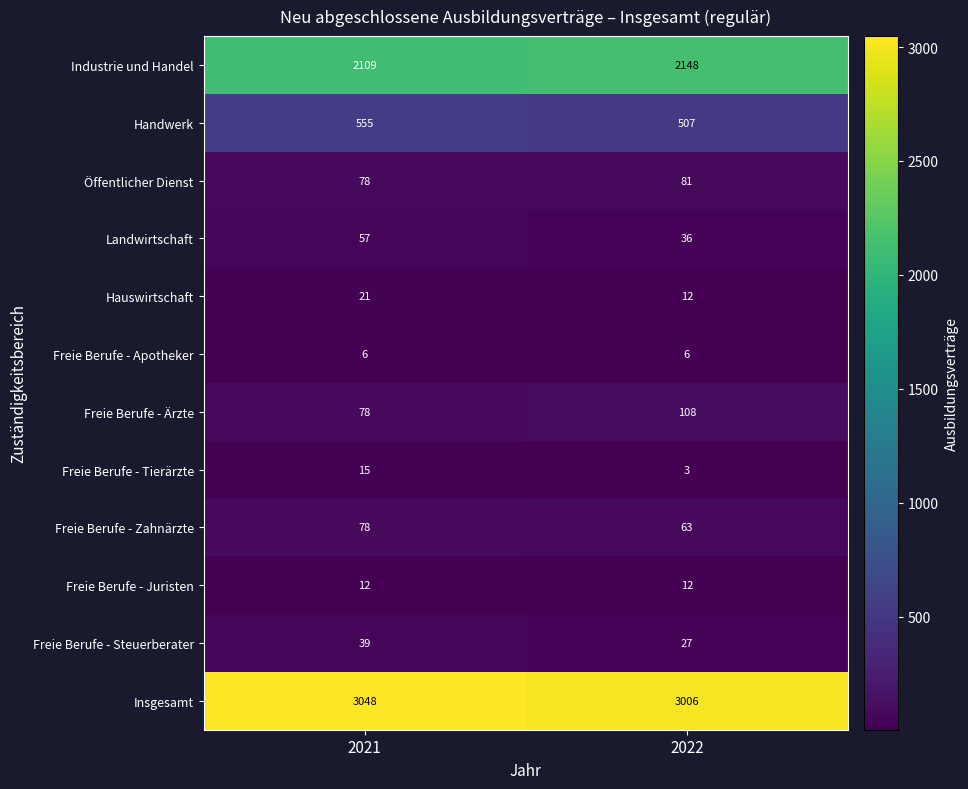

Reading right to left, list all the values displayed in this chart.

Industrie und Handel: 2022=2148	2021=2109
Handwerk: 2022=507	2021=555
Öffentlicher Dienst: 2022=81	2021=78
Landwirtschaft: 2022=36	2021=57
Hauswirtschaft: 2022=12	2021=21
Freie Berufe - Apotheker: 2022=6	2021=6
Freie Berufe - Ärzte: 2022=108	2021=78
Freie Berufe - Tierärzte: 2022=3	2021=15
Freie Berufe - Zahnärzte: 2022=63	2021=78
Freie Berufe - Juristen: 2022=12	2021=12
Freie Berufe - Steuerberater: 2022=27	2021=39
Insgesamt: 2022=3006	2021=3048